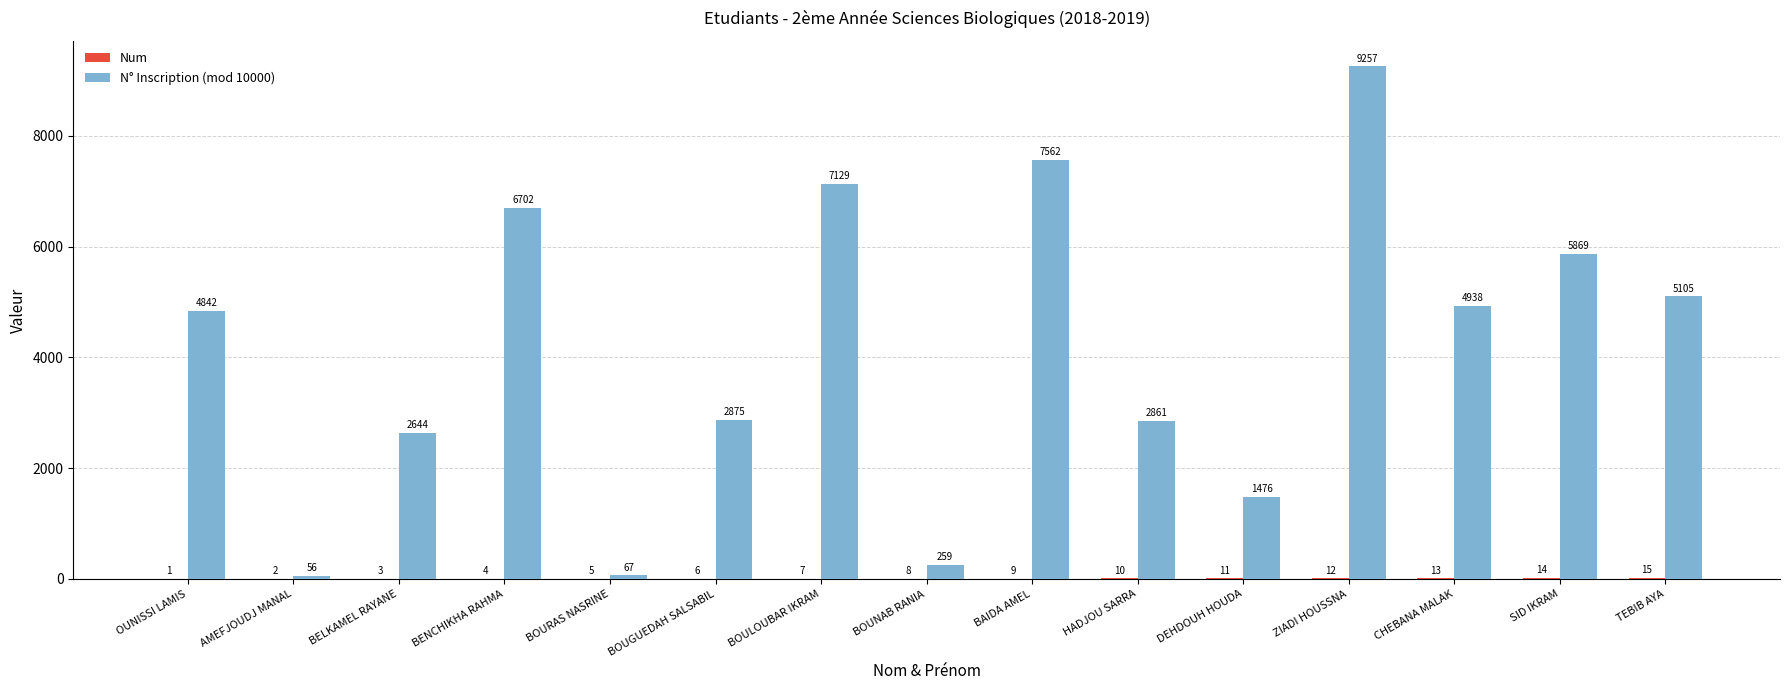

Are the bars grouped side by side (vs. stacked)?

Yes